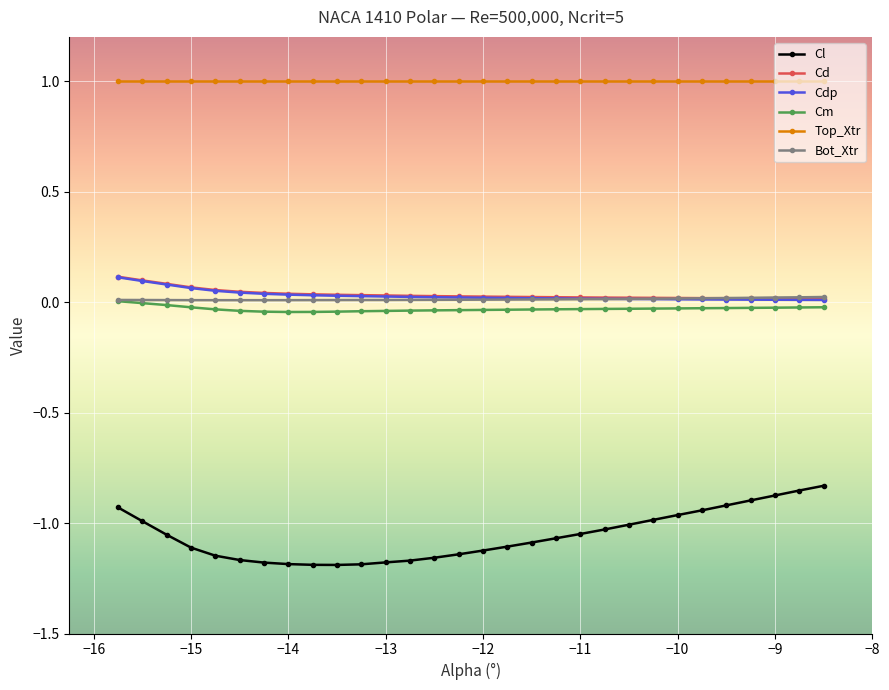

What is the maximum value for Top_Xtr?

1.0